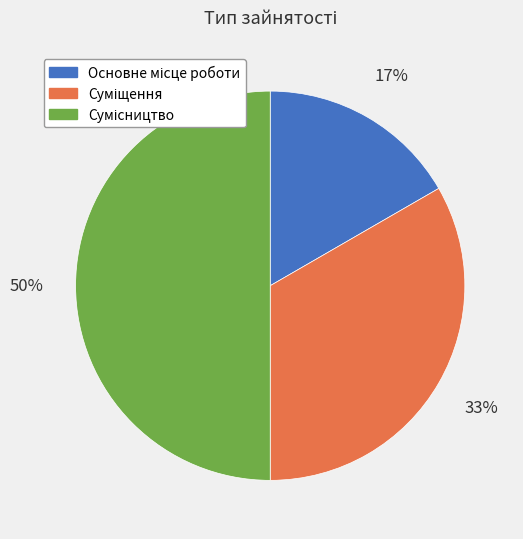

To the nearest percent, what is the average slice percentage?

33%